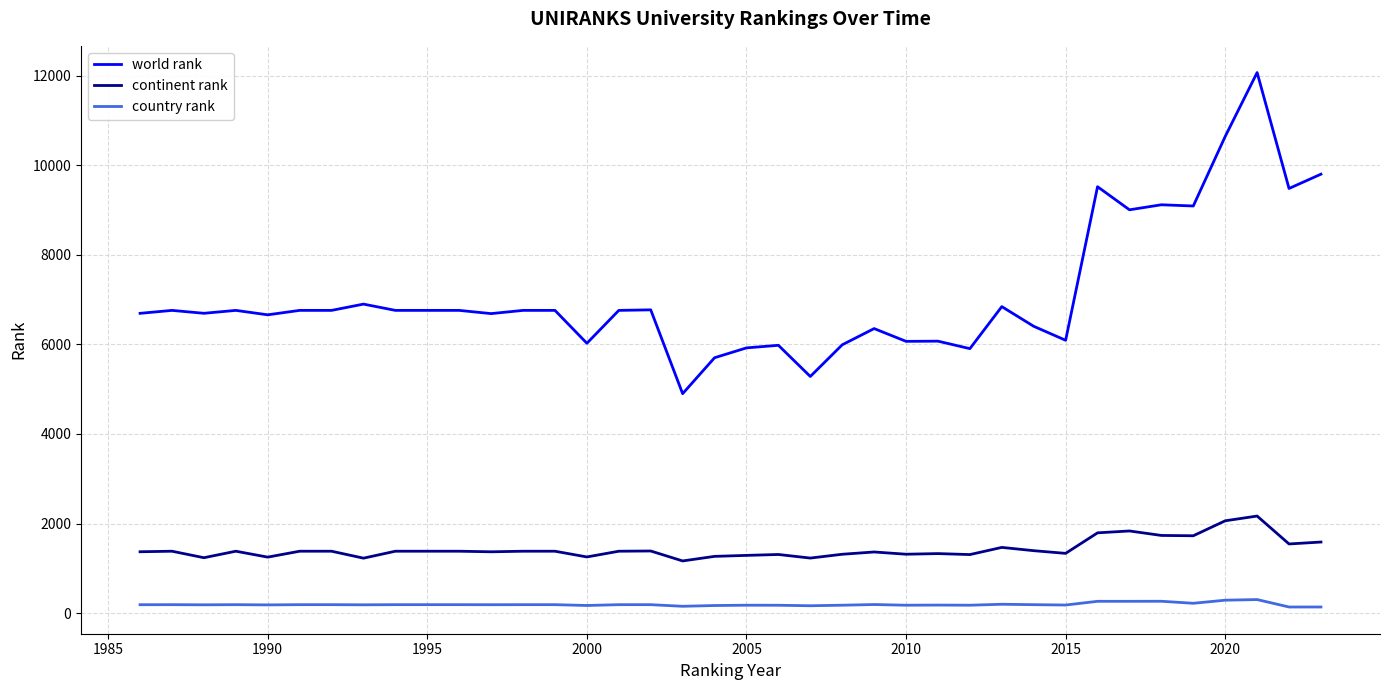

Which series has the widest spread of values?

world rank